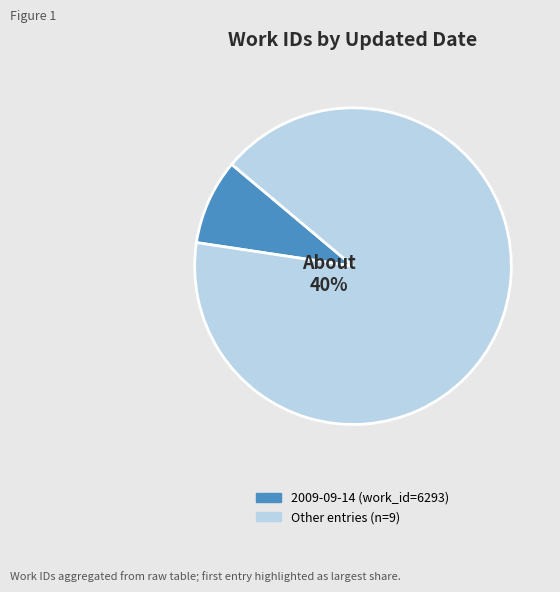

Is it true that 2009-09-14 is 9% of the pie?

True